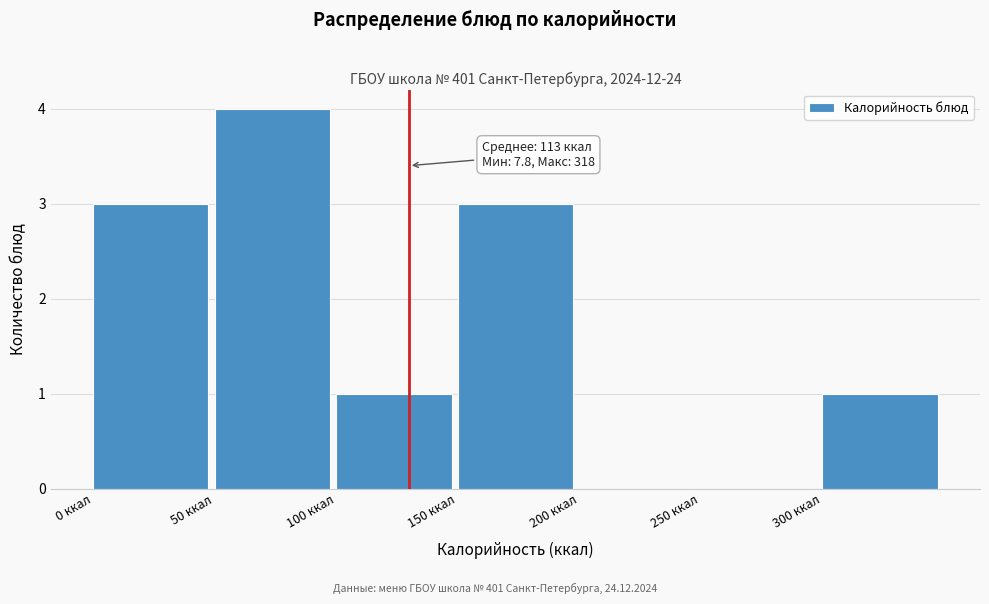

Over which range of the x-axis is the bar tallest?

50 to 100